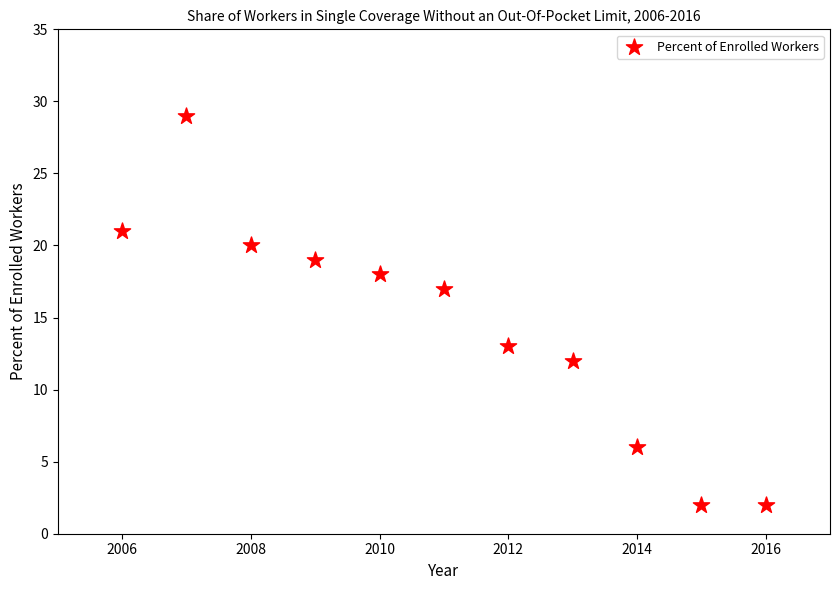

What is the average X value?

2011